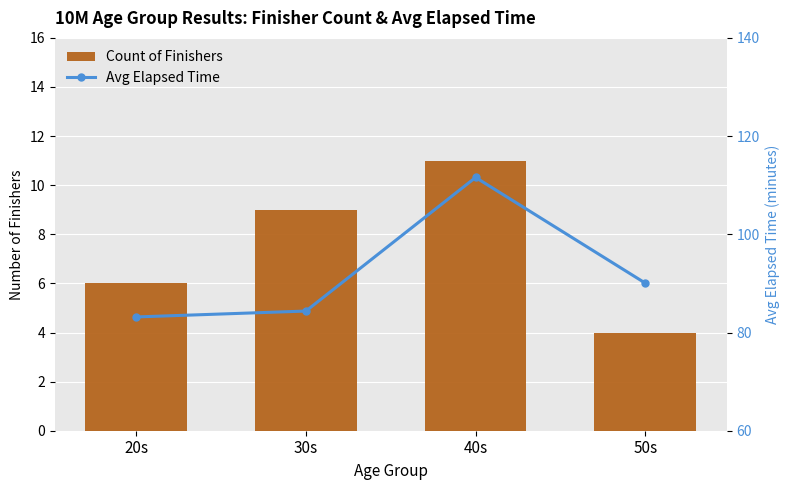

What is the smallest value displayed?

4.0